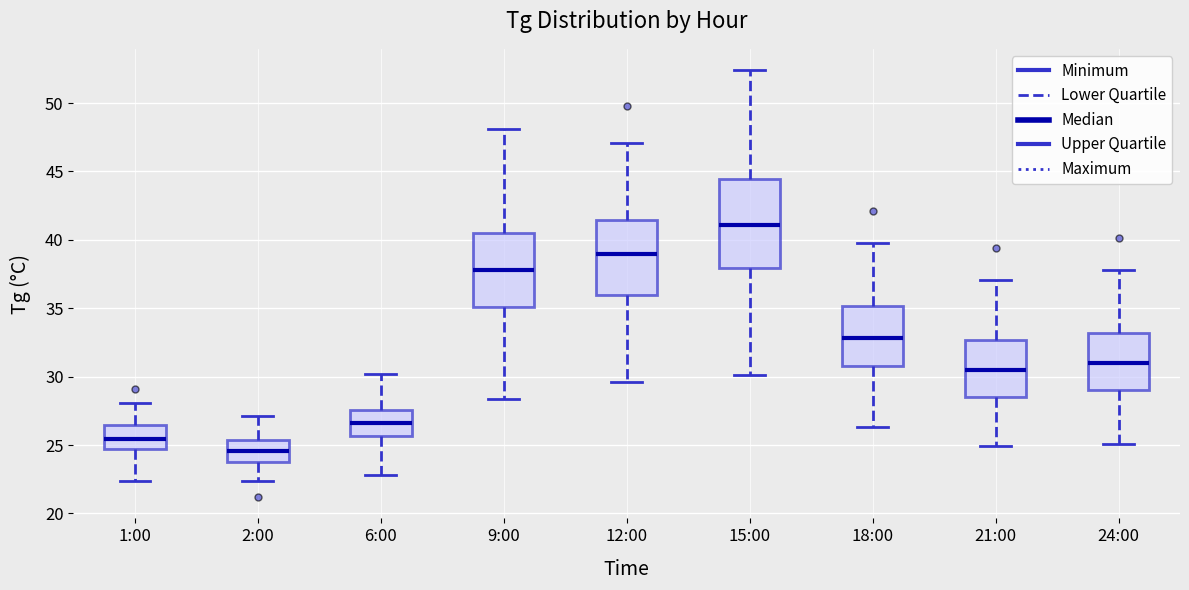

Reading left to right, transcribe this box plot: for each box, give where its median line is, the range the box spans, and where its two whiskers end, as read against the y-axis. The values are not printed on the chart, so give them approximately, as read against the axis.

1:00: median 25.5, box 24.5 to 26.5, whiskers 22.5 to 28.0
2:00: median 24.5, box 23.5 to 25.5, whiskers 22.5 to 27.0
6:00: median 26.5, box 25.5 to 27.5, whiskers 23.0 to 30.0
9:00: median 38.0, box 35.0 to 40.5, whiskers 28.5 to 48.0
12:00: median 39.0, box 36.0 to 41.5, whiskers 29.5 to 47.0
15:00: median 41.0, box 38.0 to 44.5, whiskers 30.0 to 52.5
18:00: median 33.0, box 31.0 to 35.0, whiskers 26.5 to 40.0
21:00: median 30.5, box 28.5 to 32.5, whiskers 25.0 to 37.0
24:00: median 31.0, box 29.0 to 33.0, whiskers 25.0 to 38.0